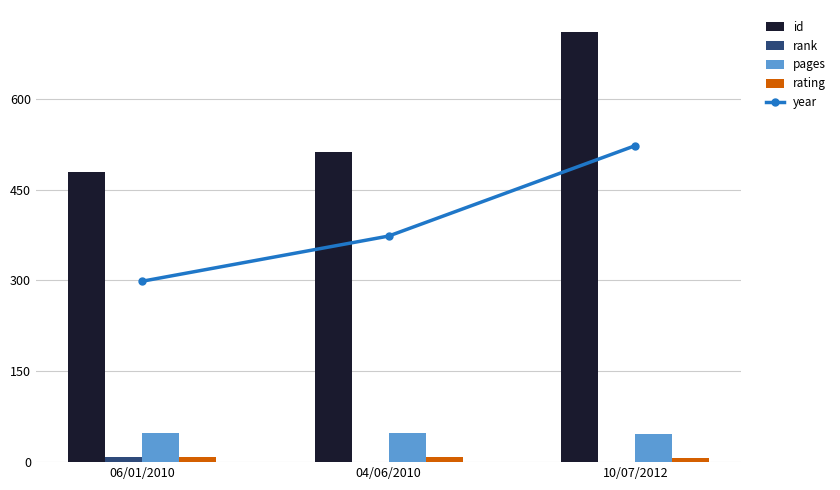

At which label does rating reach its minimum?

10/07/2012